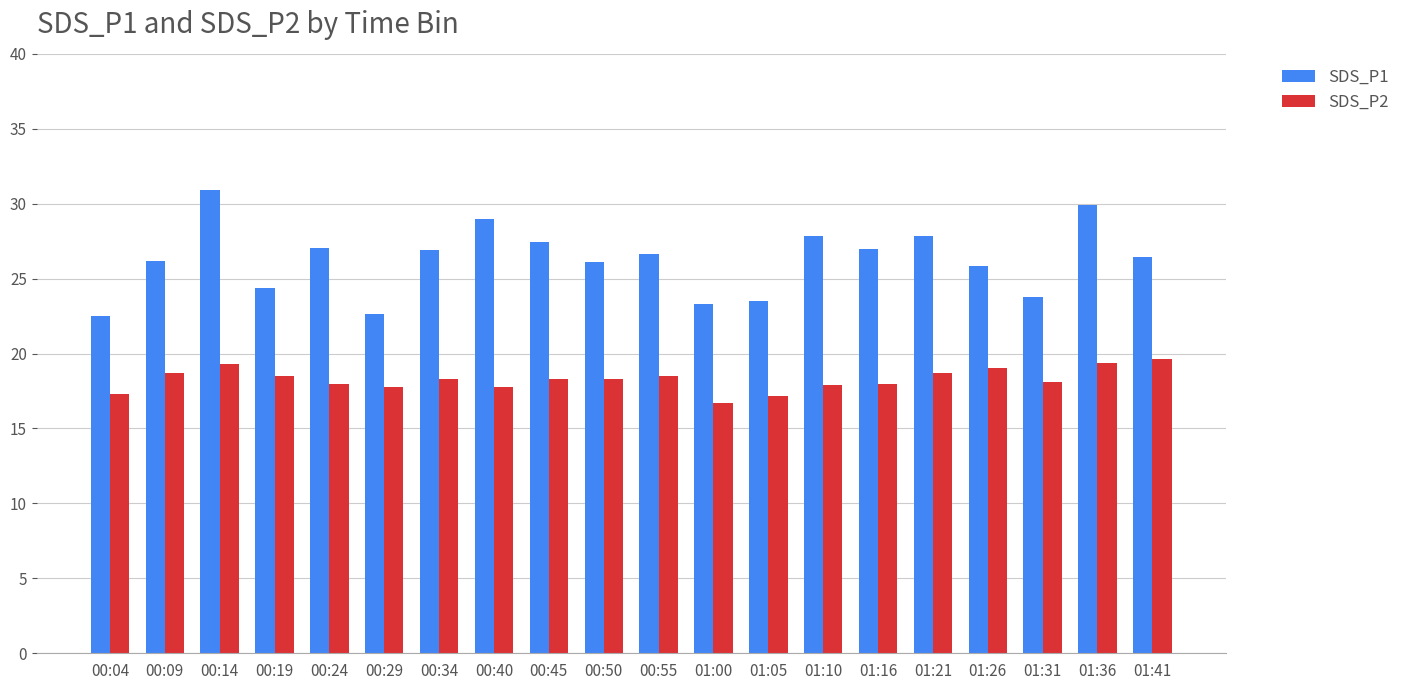

What is the label of the 15th bar from the right?

00:29